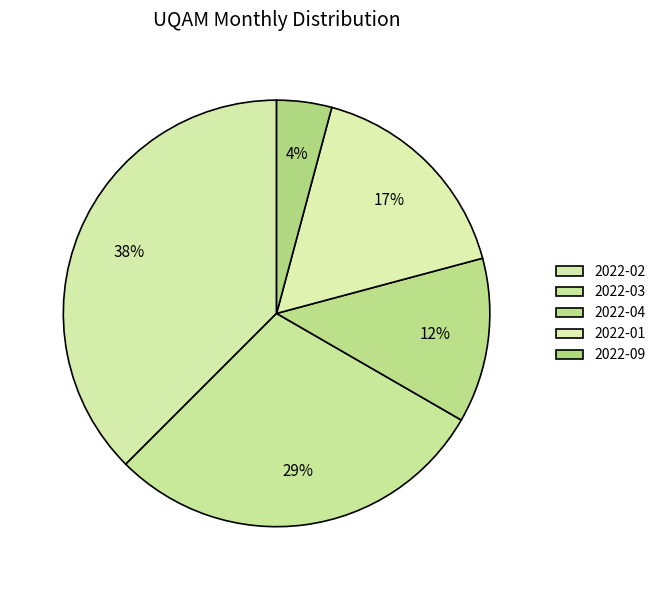

To the nearest percent, what is the difference between the largest and smallest slice percentages?

33%